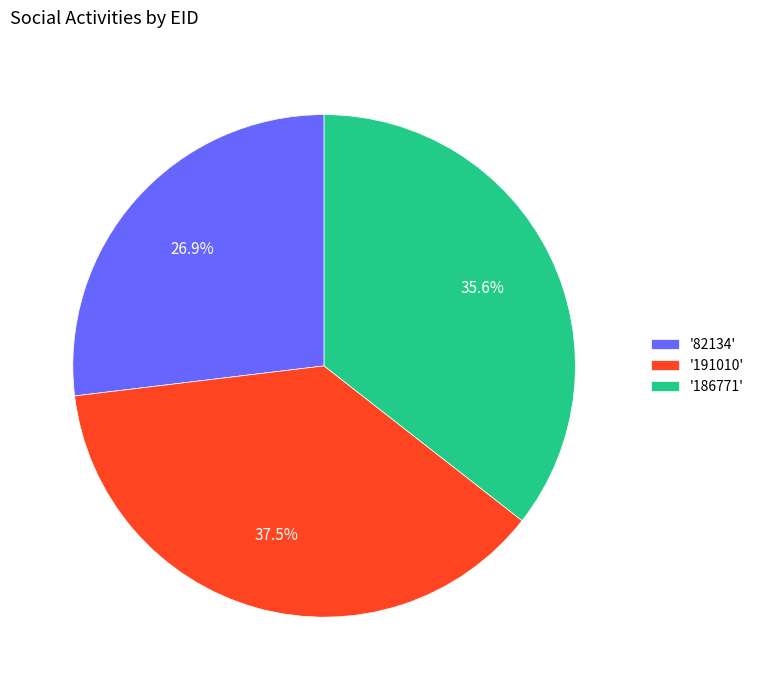

Combined, what portion of the pie is '82134' and '191010'?

64.4%